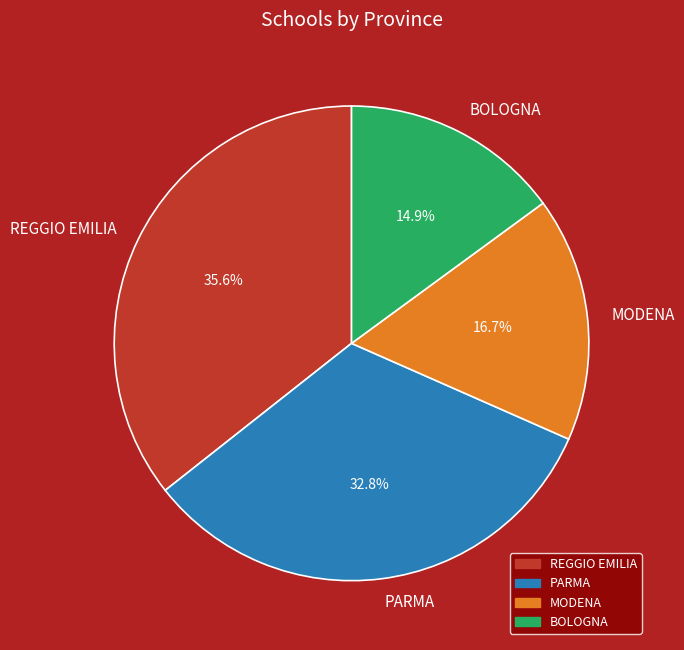

What percentage is the MODENA slice, to the nearest percent?

17%